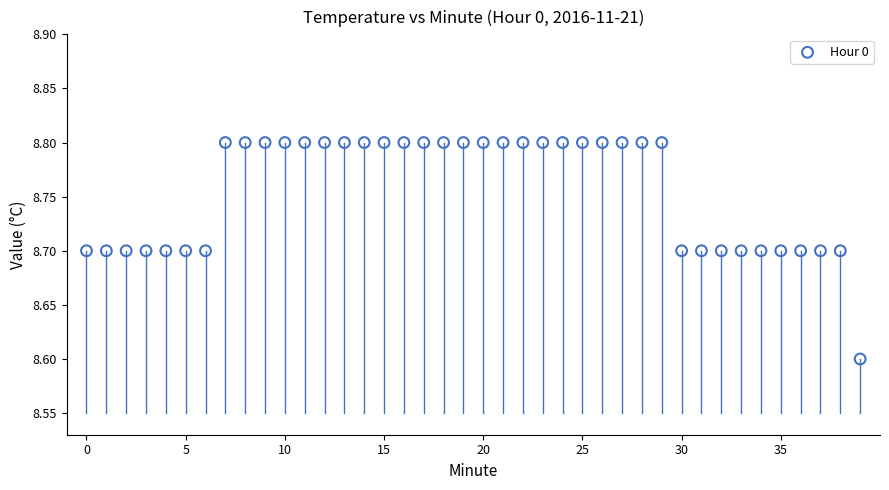

What Y value in the scatter plot is closest to 8?

8.6